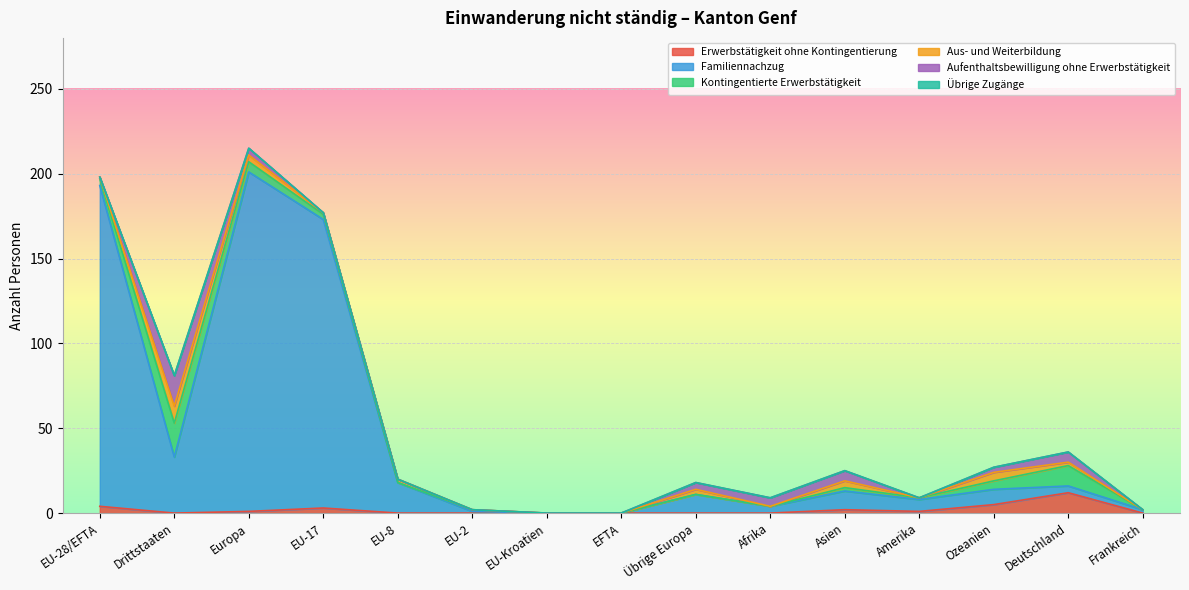

True or false: Erwerbstätigkeit ohne Kontingentierung has a value of 1 at Europa.

True